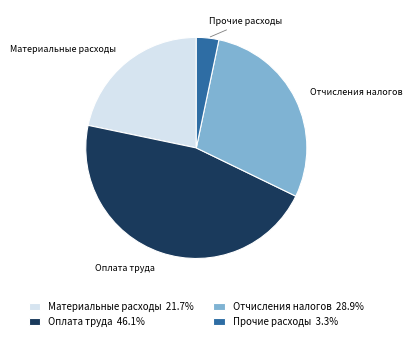

Does Материальные расходы represent more than half of the total?

No